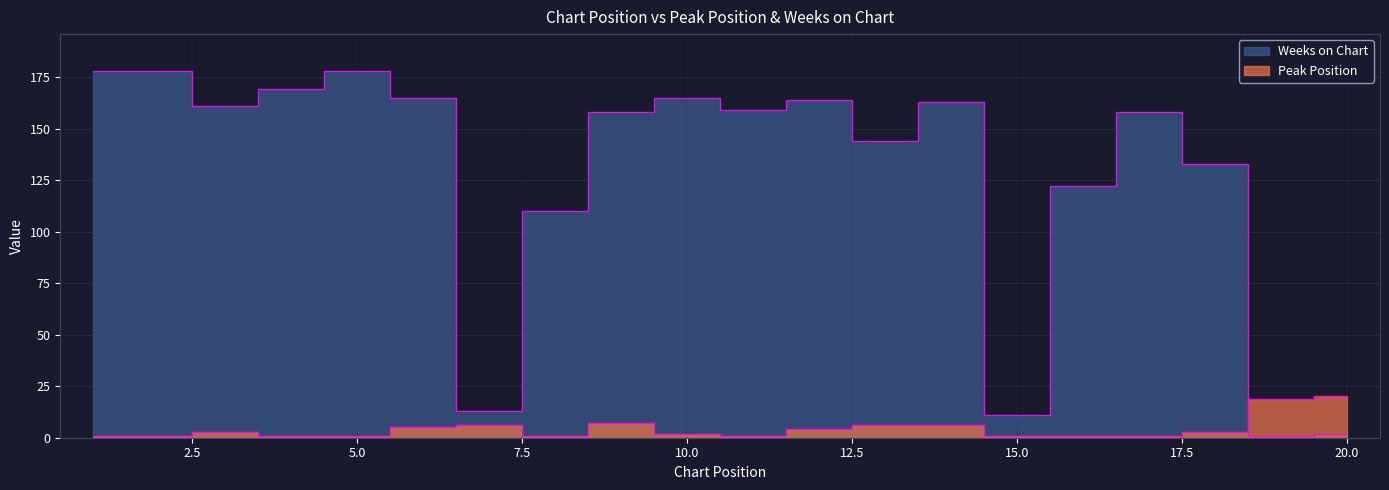

Which series changed the most between 5 and 12?

Weeks on Chart